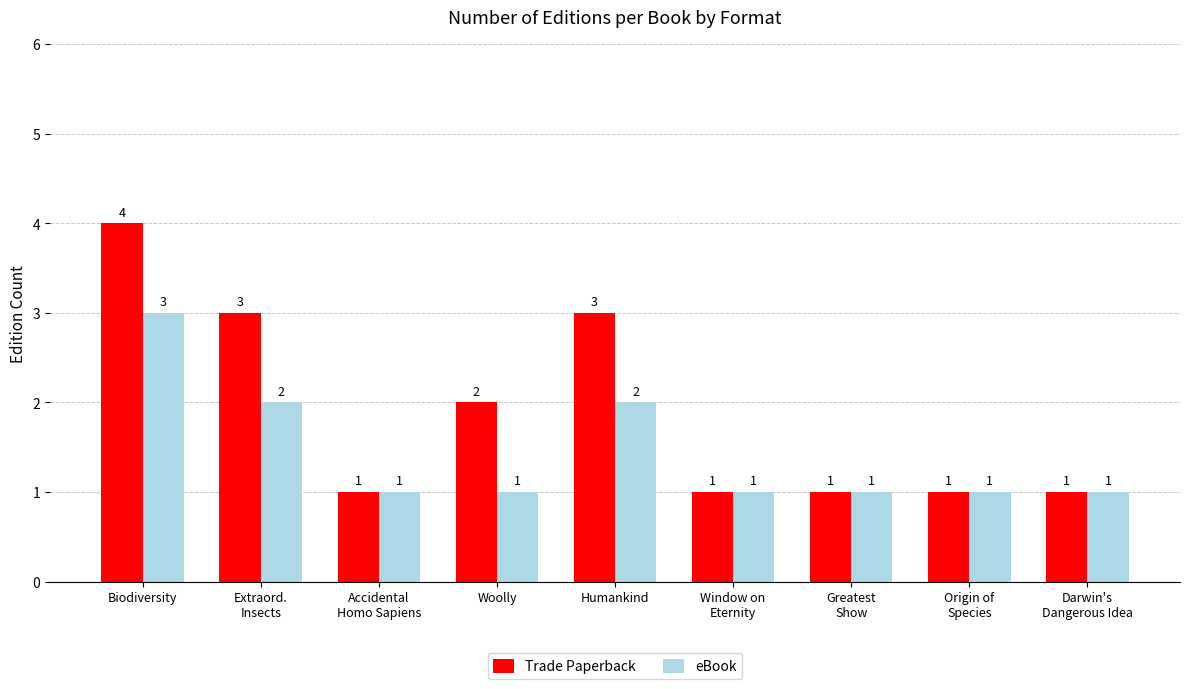

What is the maximum value shown in the chart?

4